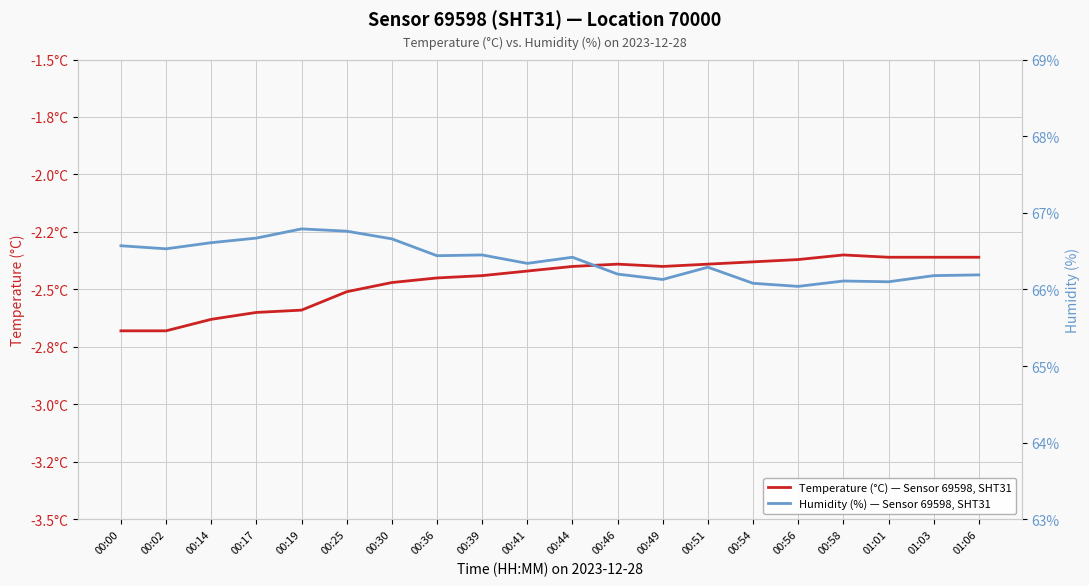

Reading right to left, extract all data points from this chart.

Temperature (°C) — Sensor 69598, SHT31: -2.4	-2.4	-2.4	-2.4	-2.4	-2.4	-2.4	-2.4	-2.4	-2.4	-2.4	-2.4	-2.5	-2.5	-2.5	-2.6	-2.6	-2.6	-2.7	-2.7
Humidity (%) — Sensor 69598, SHT31: 66.2	66.2	66.1	66.1	66.0	66.1	66.3	66.1	66.2	66.4	66.3	66.5	66.4	66.7	66.8	66.8	66.7	66.6	66.5	66.6